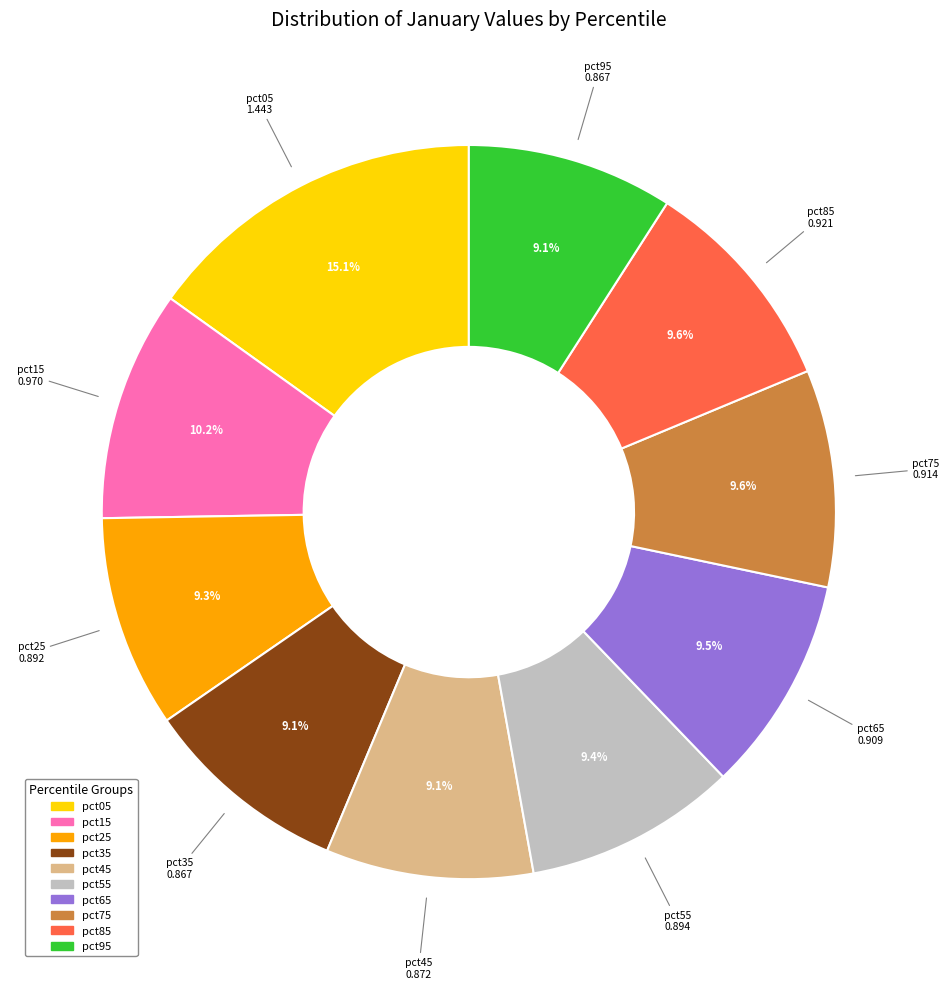

What percentage is the pct15 slice, to the nearest percent?

10%